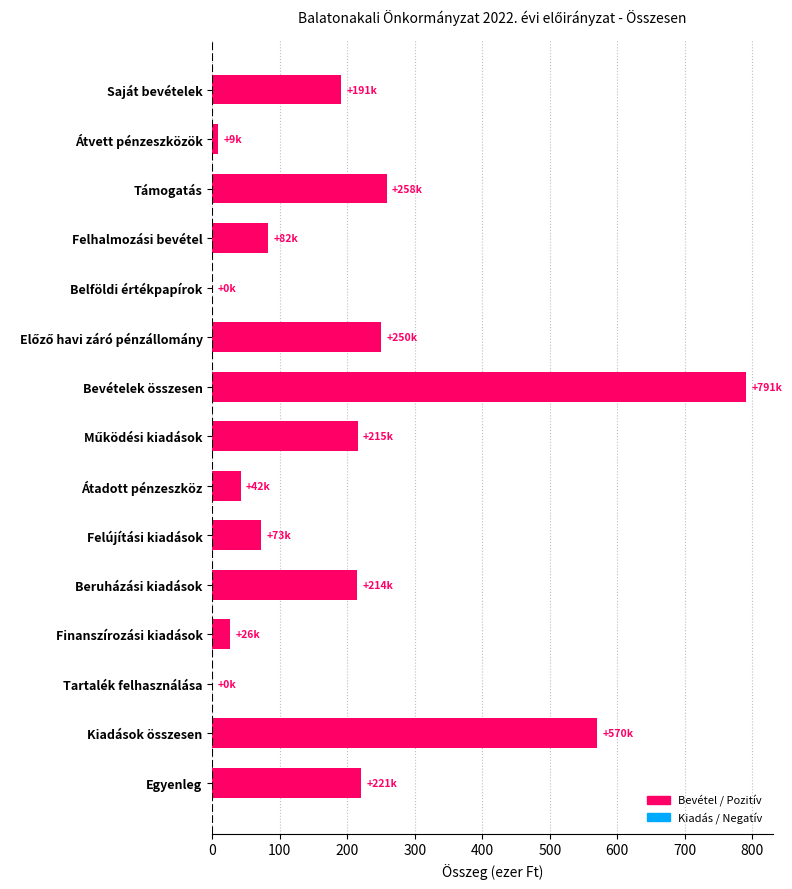

Which label corresponds to the largest value in the chart?

Bevételek összesen